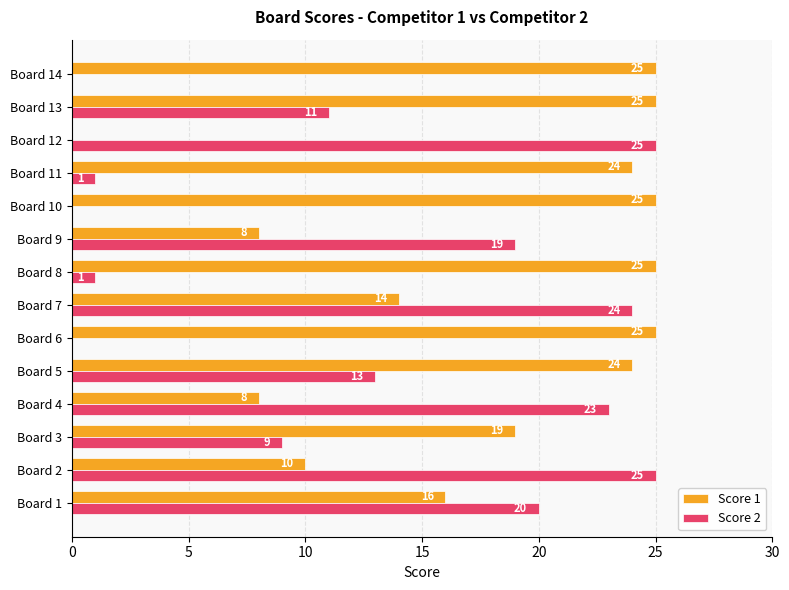

True or false: Score 1 has a value of 45 at Board 13.

False